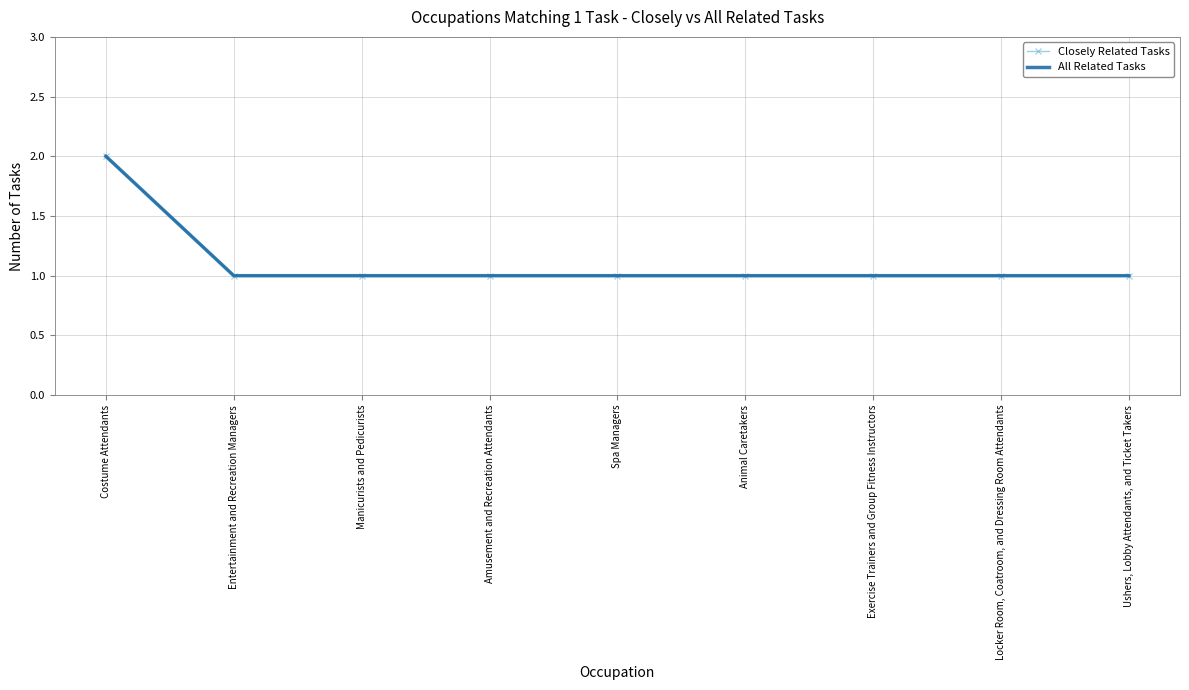

Which category has the lowest value across all series?

Entertainment and Recreation Managers